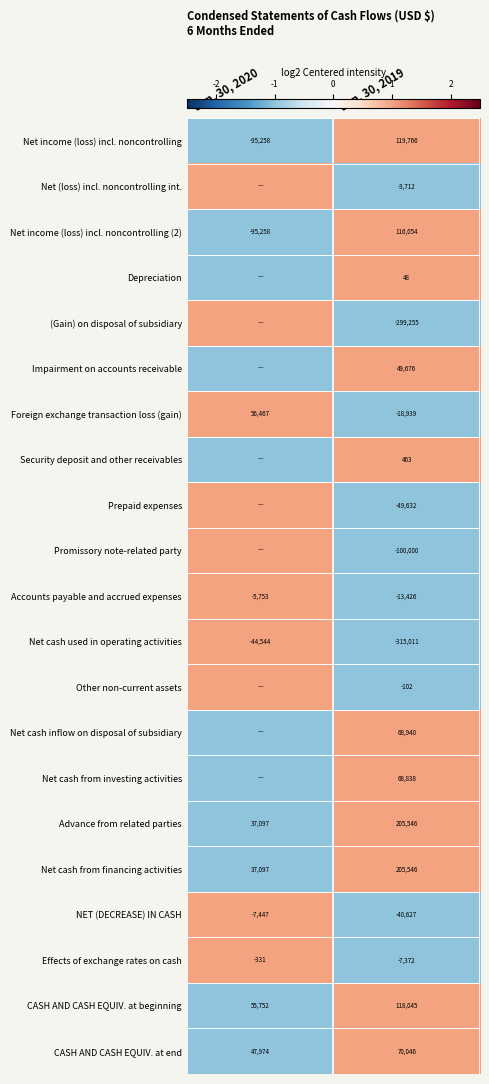

The value of Net cash from investing activities at Jun. 30, 2019 is 1. True or false?

False